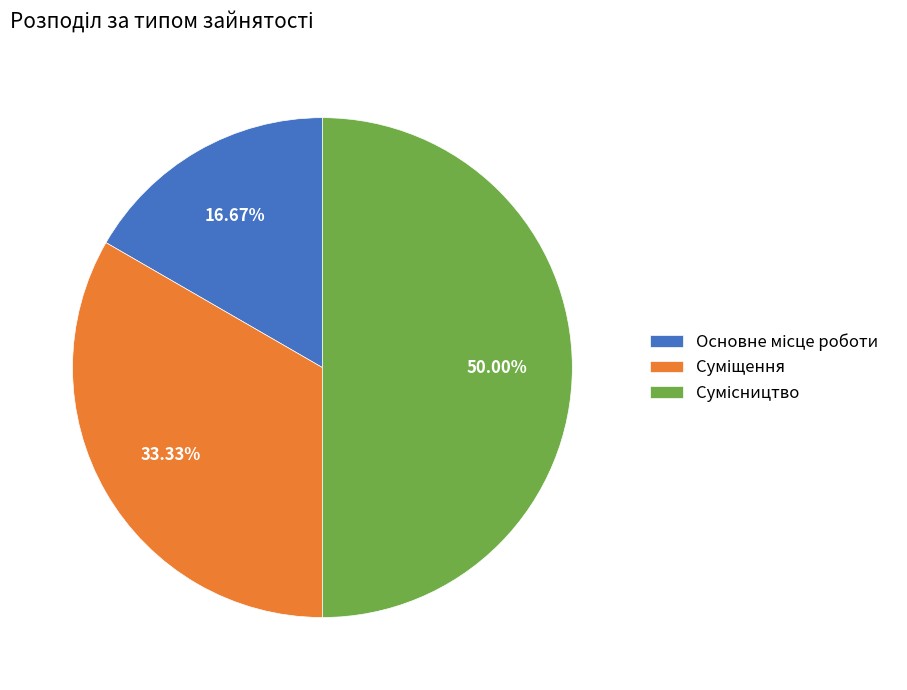

Does Основне місце роботи represent more than half of the total?

No